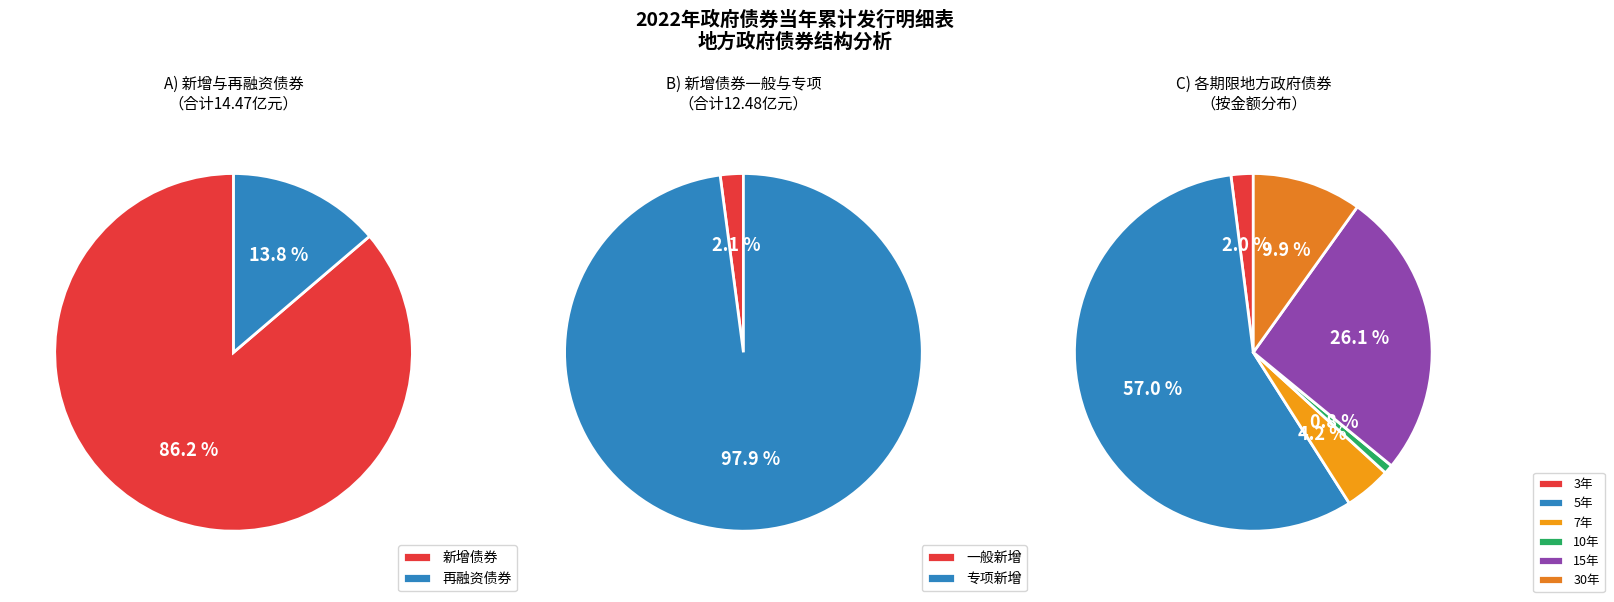

The 7年 slice represents 58% of the pie. True or false?

False